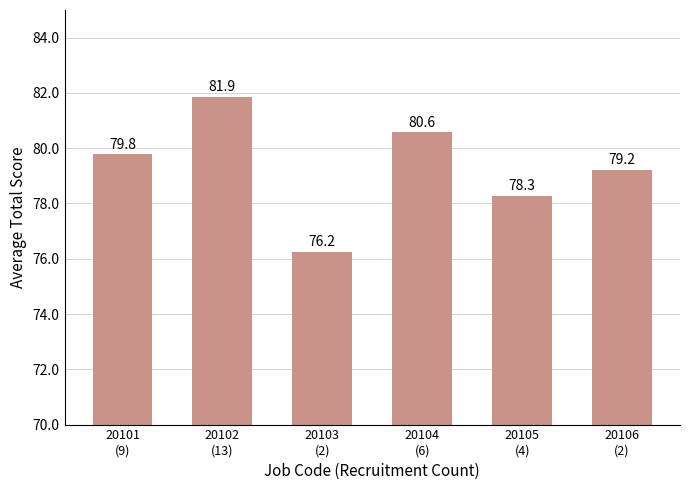

List the labels in order of value, largest first.

20102
(13), 20104
(6), 20101
(9), 20106
(2), 20105
(4), 20103
(2)